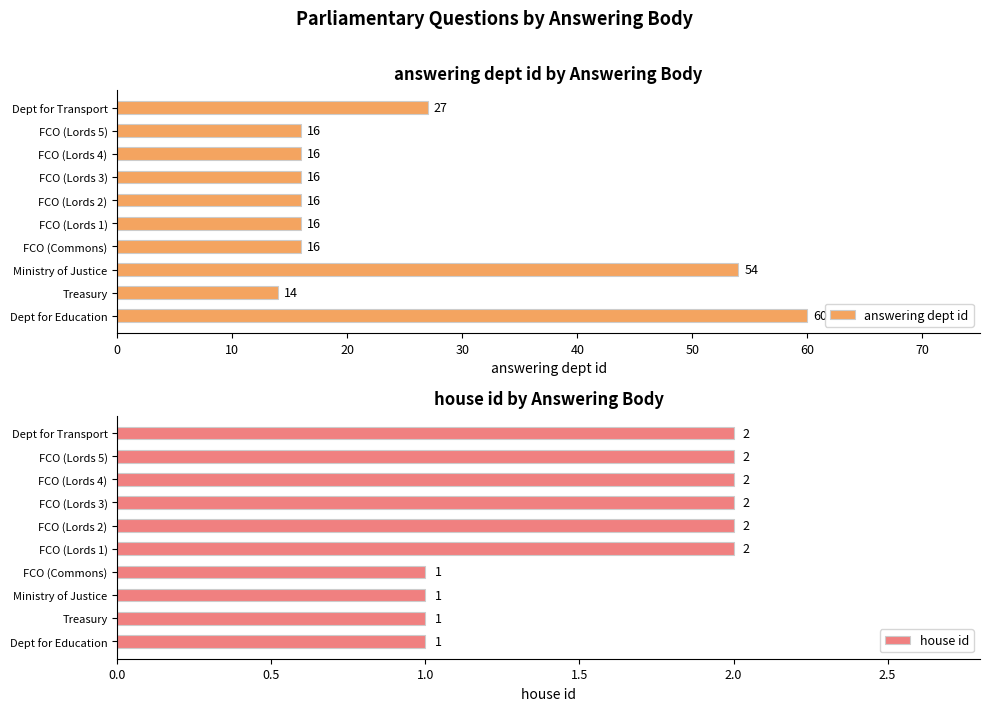

Reading right to left, extract all data points from this chart.

answering dept id: 27	16	16	16	16	16	16	54	14	60
house id: 2	2	2	2	2	2	1	1	1	1